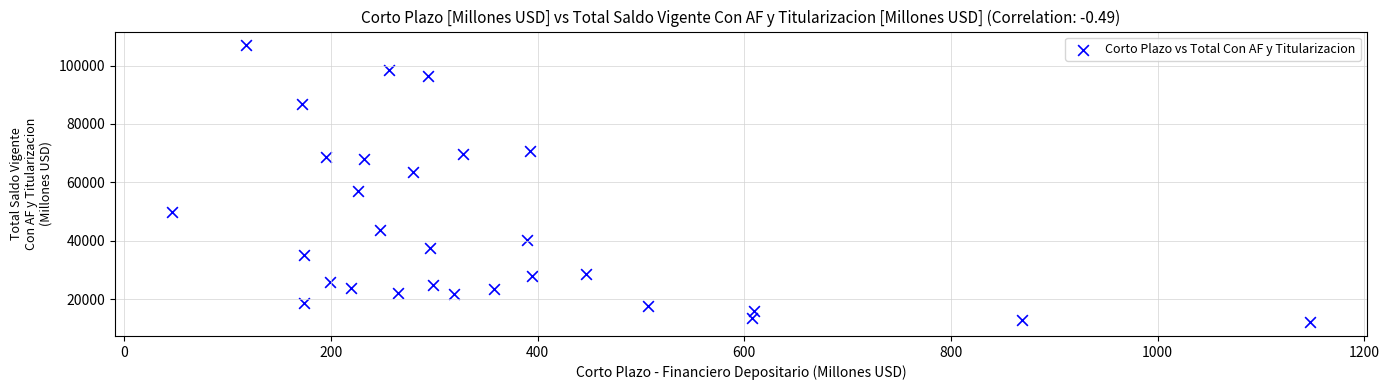

What is the range of X values (max minus min)?

1101.8